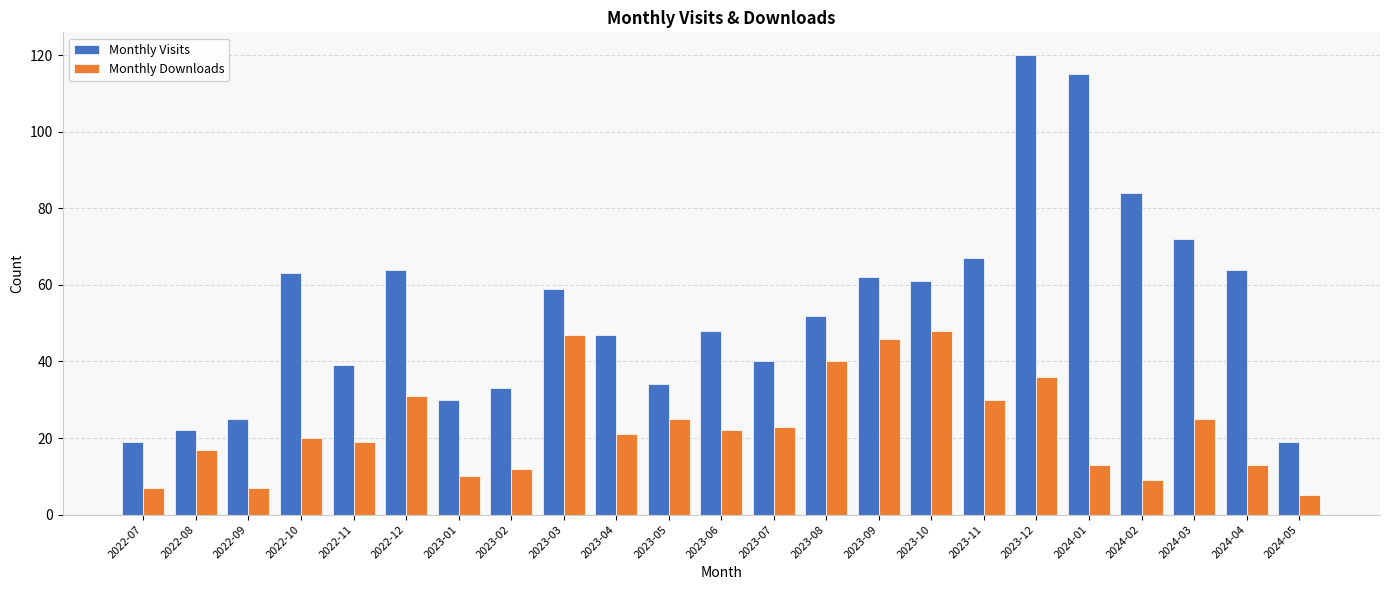

What is the label of the 12th bar from the left?

2023-06